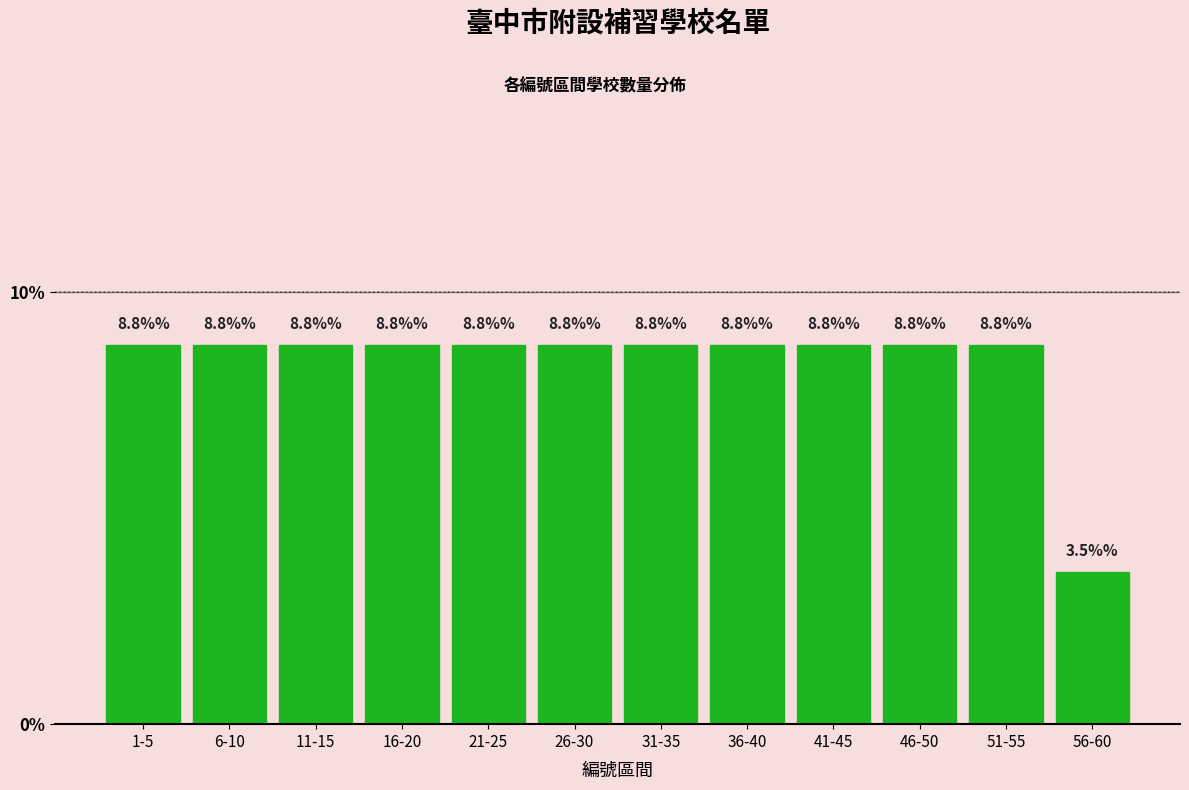

Reading left to right, transcribe all the data shown in this chart.

1-5=8.8	6-10=8.8	11-15=8.8	16-20=8.8	21-25=8.8	26-30=8.8	31-35=8.8	36-40=8.8	41-45=8.8	46-50=8.8	51-55=8.8	56-60=3.5